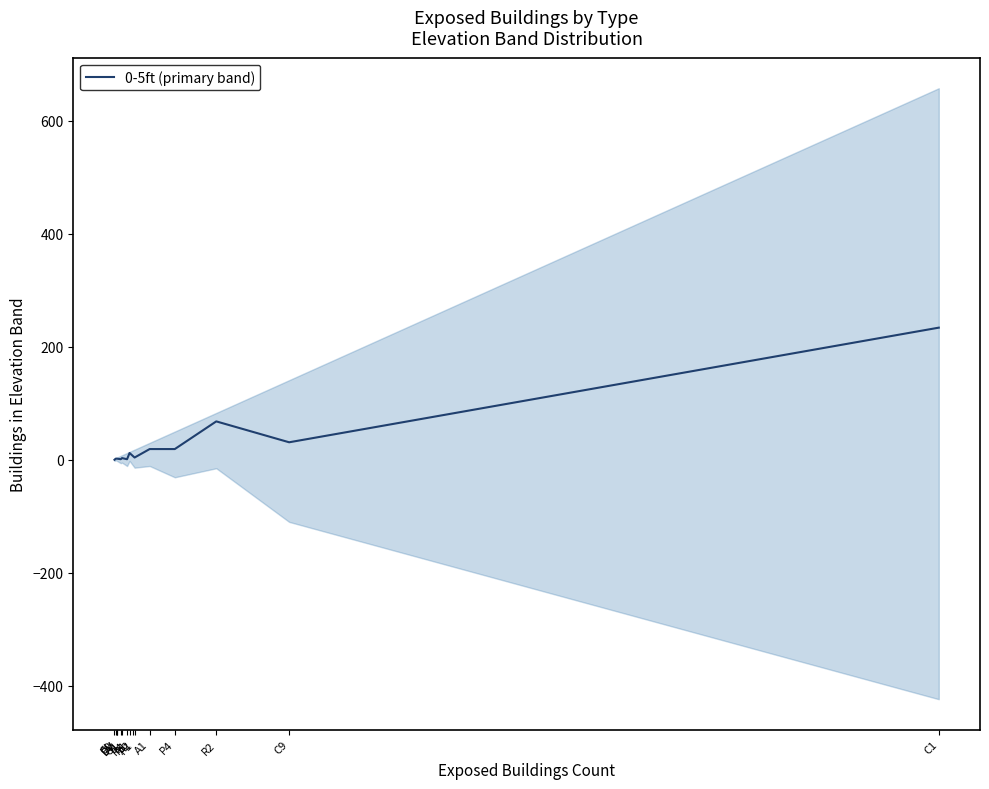

At which category does the chart reach its peak across all series?

C1